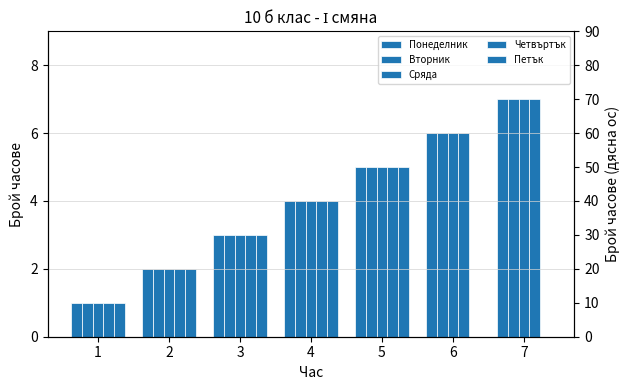

How many bars are there in each group?

5